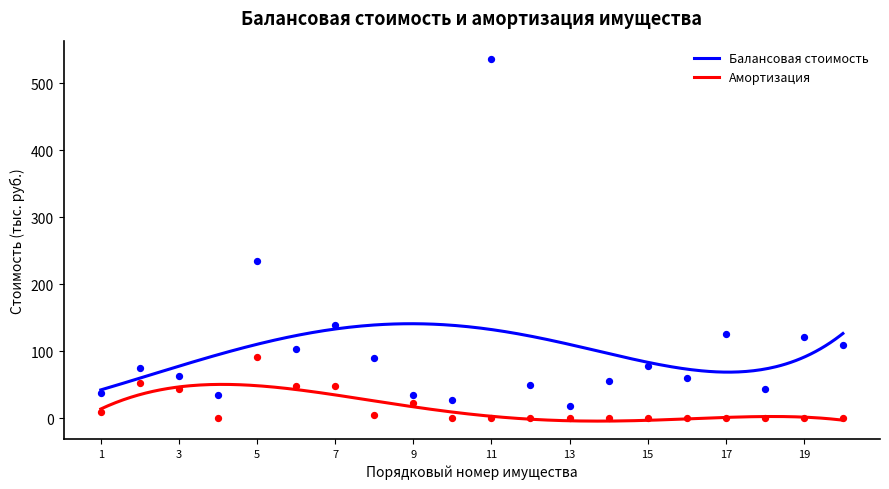

At which category is the sum across all series the highest?

11